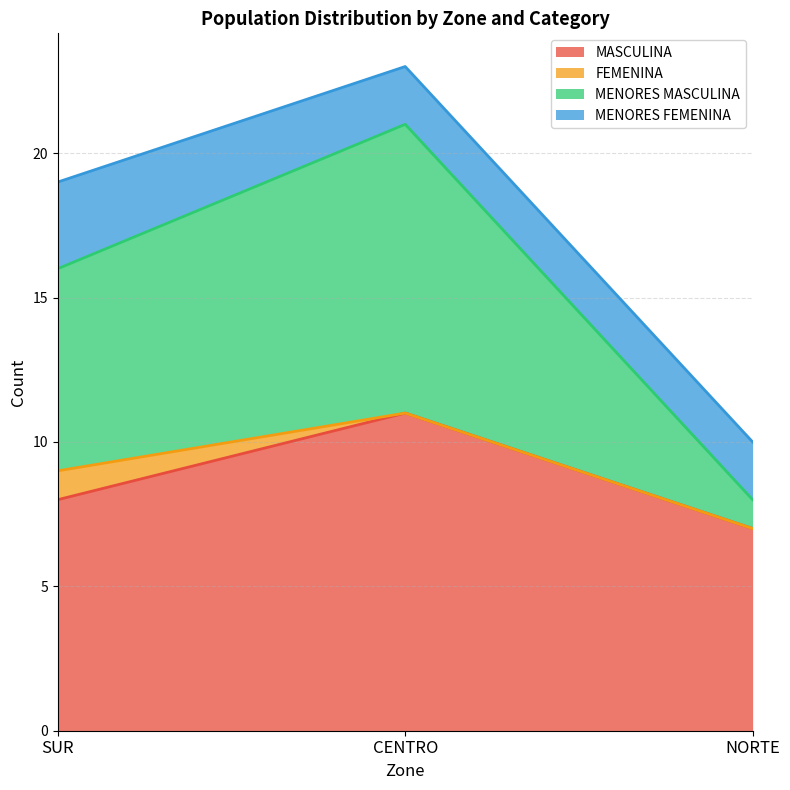

What position from the right is CENTRO?

2